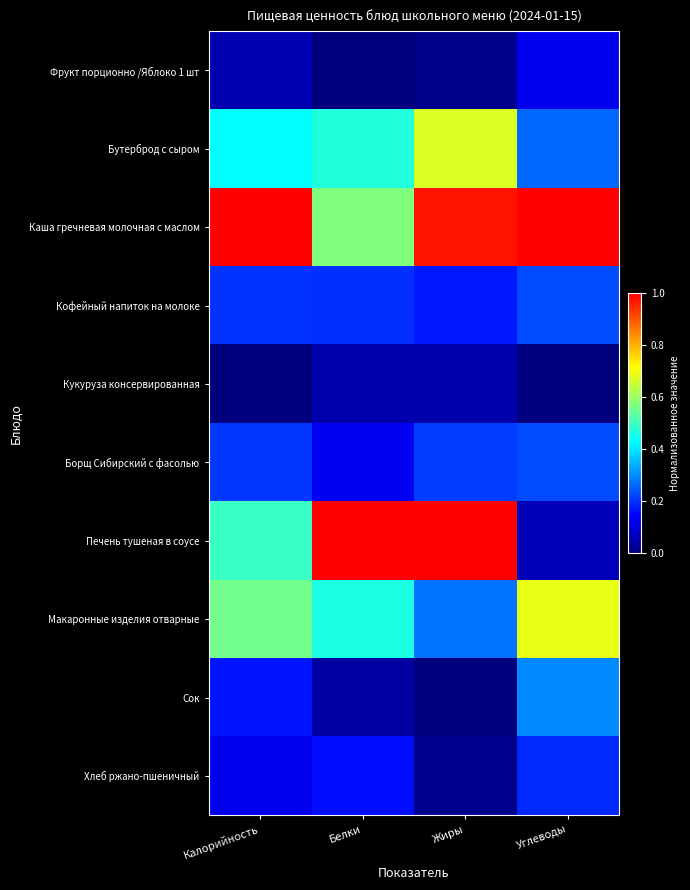

Reading right to left, transcribe all the data shown in this chart.

Фрукт порционно /Яблоко 1 шт: Углеводы=0.1	Жиры=0.0	Белки=0.0	Калорийность=0.1
Бутерброд с сыром: Углеводы=0.3	Жиры=0.7	Белки=0.5	Калорийность=0.4
Каша гречневая молочная с маслом: Углеводы=1.0	Жиры=1.0	Белки=0.6	Калорийность=1.0
Кофейный напиток на молоке: Углеводы=0.2	Жиры=0.2	Белки=0.2	Калорийность=0.2
Кукуруза консервированная: Углеводы=0.0	Жиры=0.1	Белки=0.1	Калорийность=0.0
Борщ Сибирский с фасолью: Углеводы=0.2	Жиры=0.2	Белки=0.1	Калорийность=0.2
Печень тушеная в соусе: Углеводы=0.1	Жиры=1.0	Белки=1.0	Калорийность=0.5
Макаронные изделия отварные: Углеводы=0.7	Жиры=0.3	Белки=0.5	Калорийность=0.6
Сок: Углеводы=0.3	Жиры=0.0	Белки=0.0	Калорийность=0.2
Хлеб ржано-пшеничный: Углеводы=0.2	Жиры=0.0	Белки=0.2	Калорийность=0.1